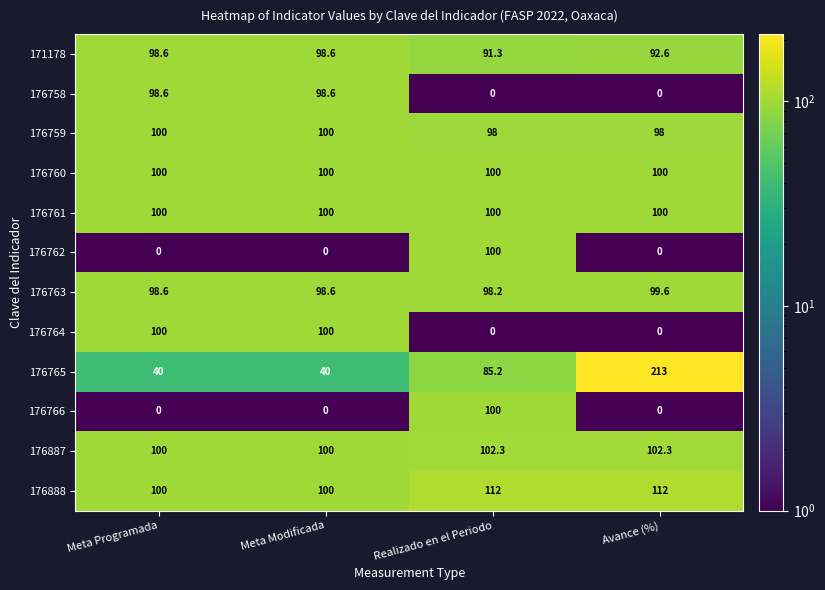

Which series has the largest range (max minus min)?

176765